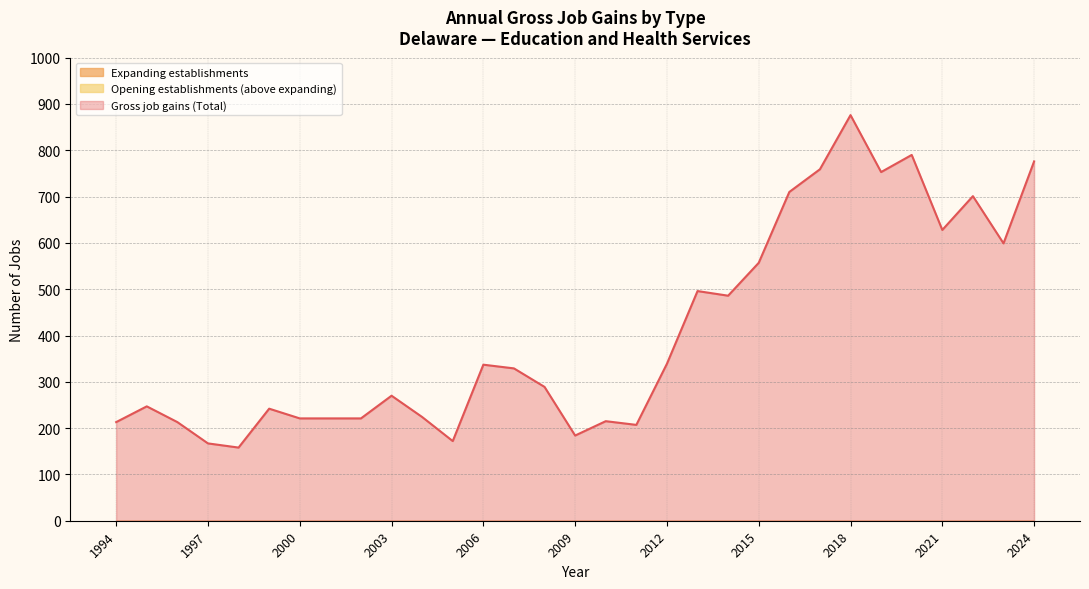

Reading right to left, extract all data points from this chart.

Gross job gains (Total): 776	599	701	628	790	753	876	759	710	557	486	496	339	207	215	184	289	329	337	172	224	270	221	221	221	242	158	167	213	247	213
Expanding establishments: 0	0	0	0	0	0	0	0	0	0	0	0	0	0	0	0	0	0	0	0	0	0	0	0	0	0	0	0	0	0	0
Opening establishments: 776	599	701	628	790	753	876	759	710	557	486	496	339	207	215	184	289	329	337	172	224	270	221	221	221	242	158	167	213	247	213